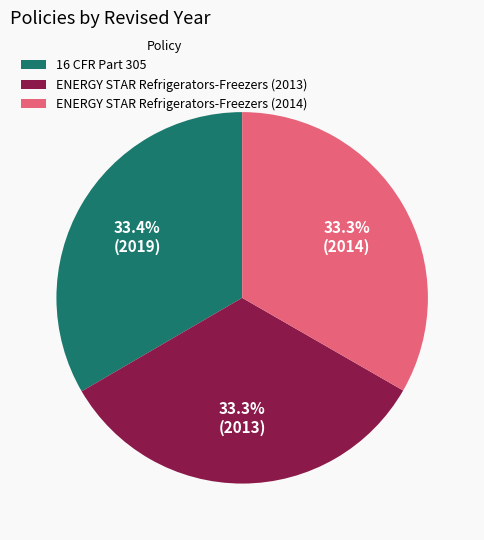

What is the ratio of the value at 16 CFR Part 305 to the value at ENERGY STAR Refrigerators-Freezers (2013)?

1.0